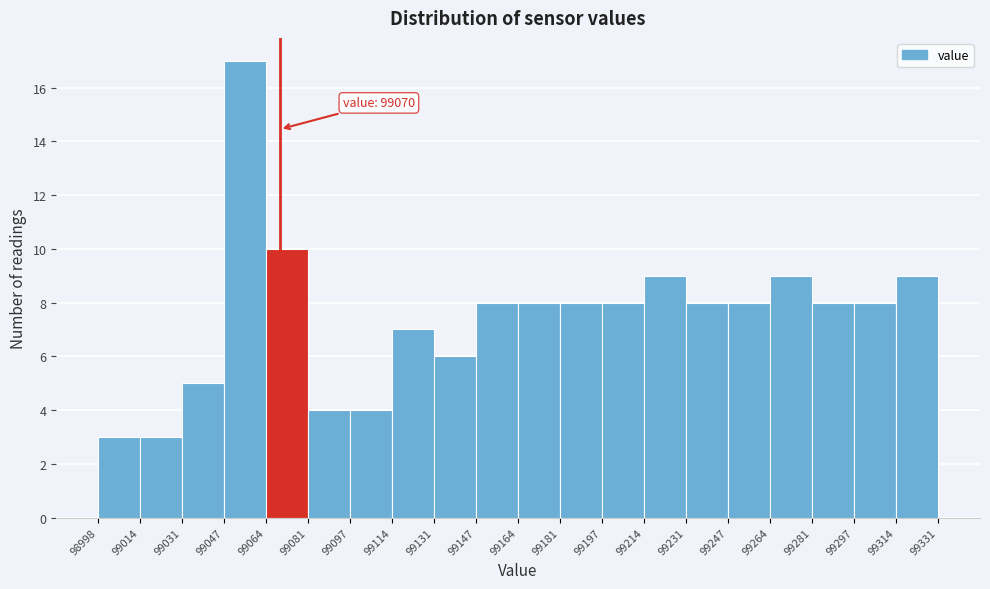

Which range on the x-axis has the tallest bar?

99047 to 99064